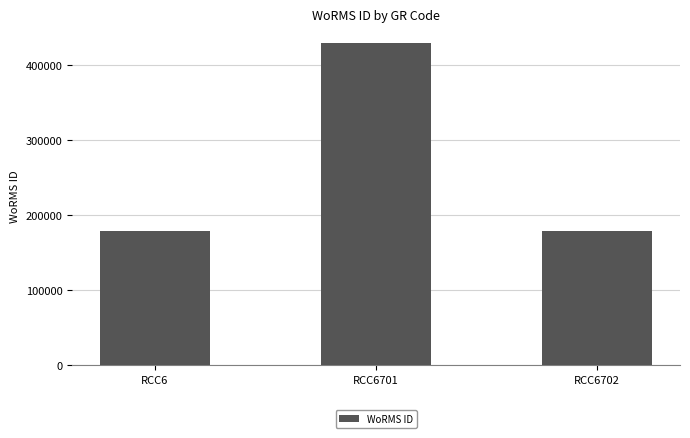

Approximately how many times larger is the value at RCC6 compared to RCC6701?

0.4